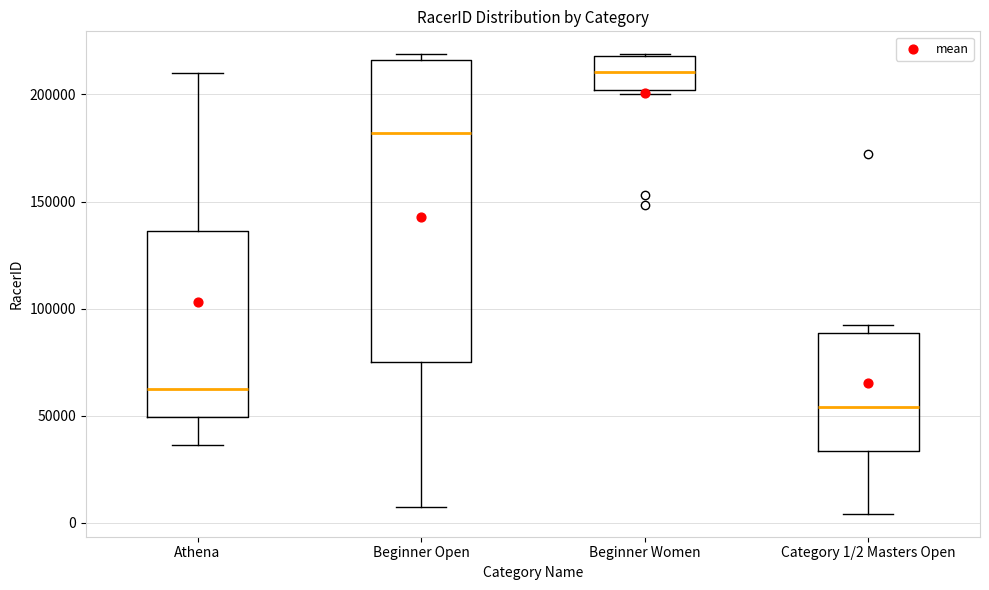

Comparing the boxes themselves (not the whiskers), which one is the tallest?

Beginner Open